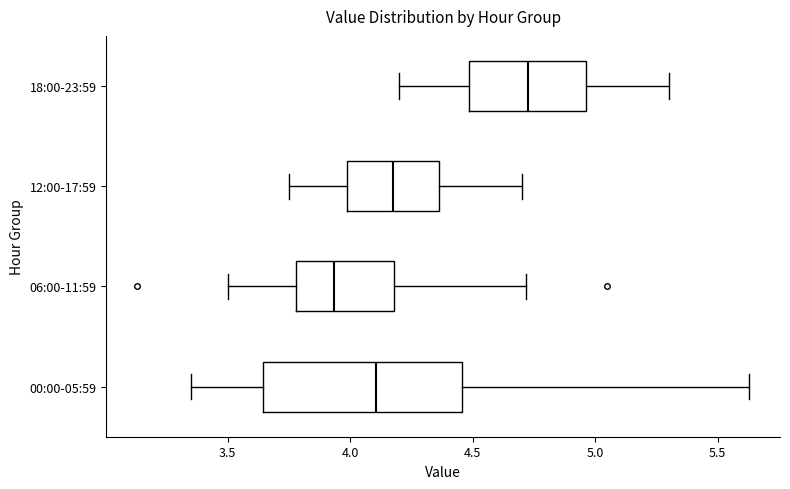

Which box's median line is the furthest to the left?

06:00-11:59